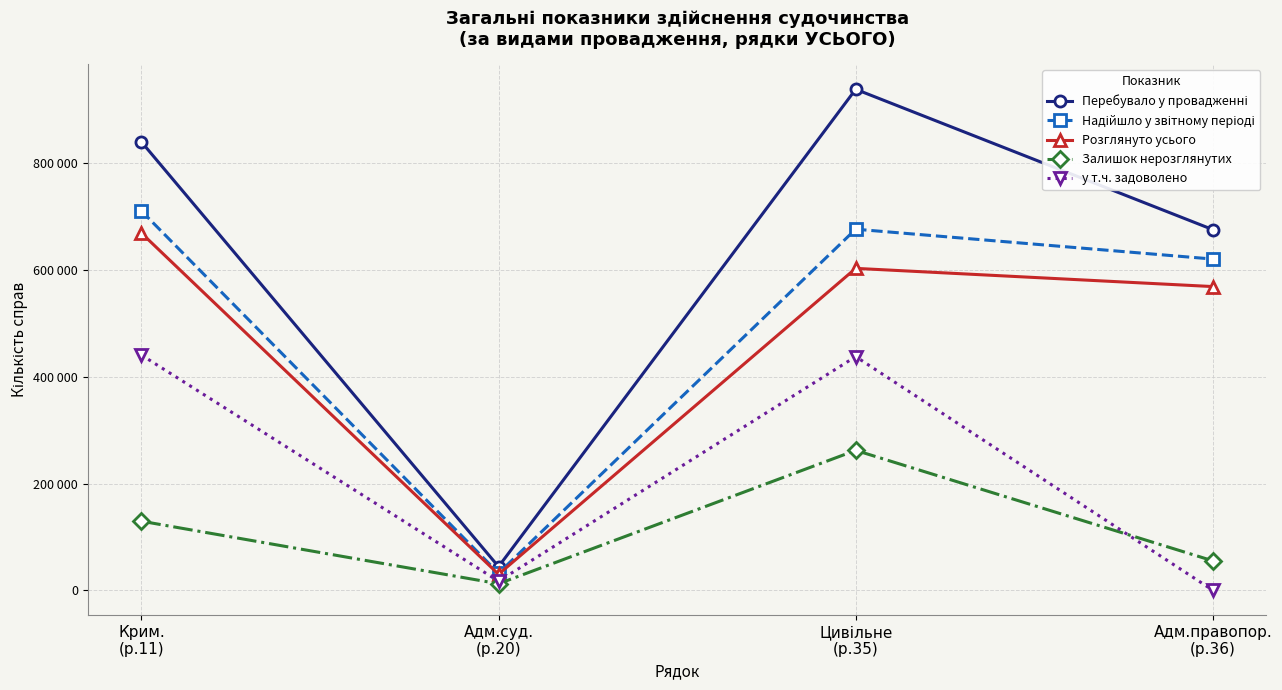

How many Перебувало у провадженні values are between 675637 and 938530?

3